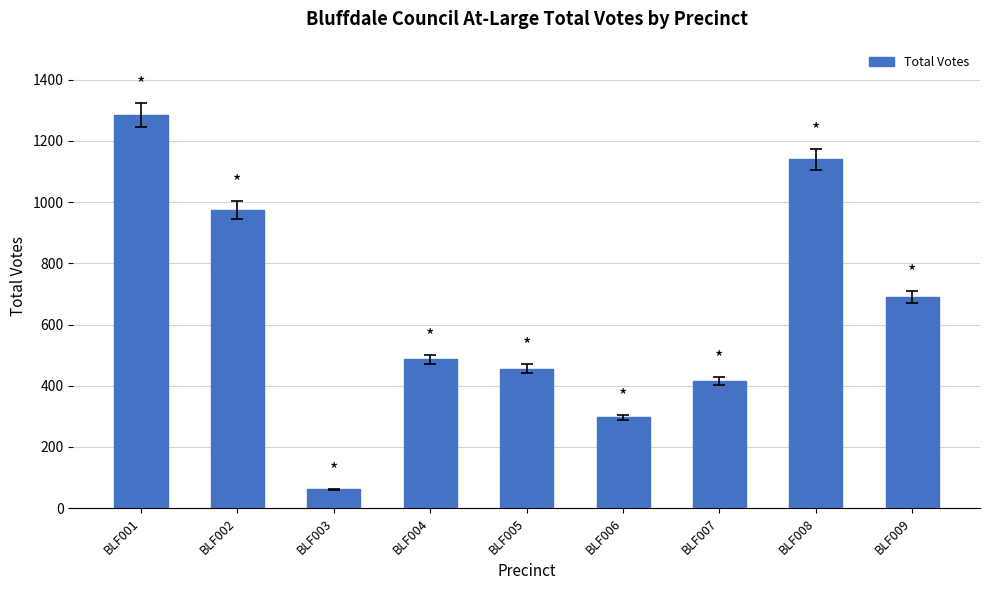

What is the smallest value displayed?

62